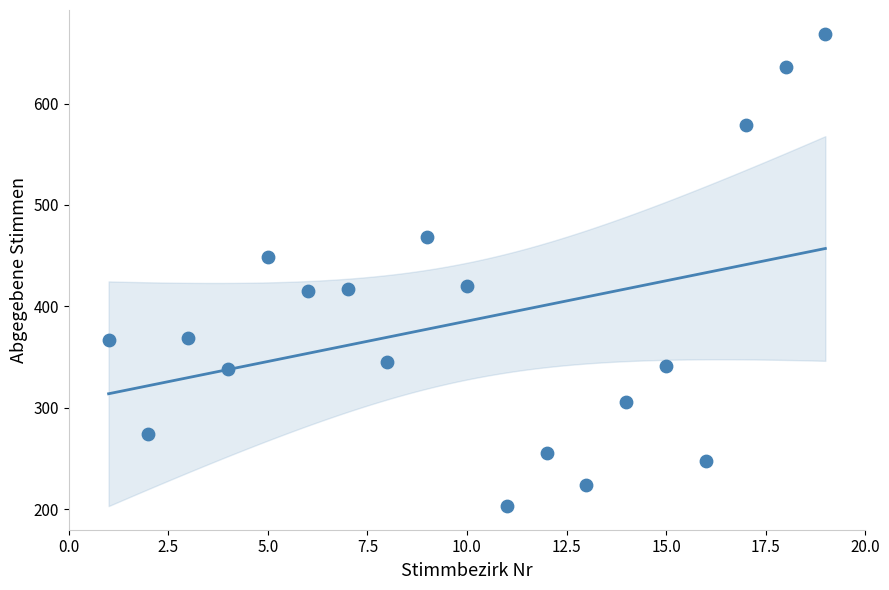

What is the range of Y values (max minus min)?

466